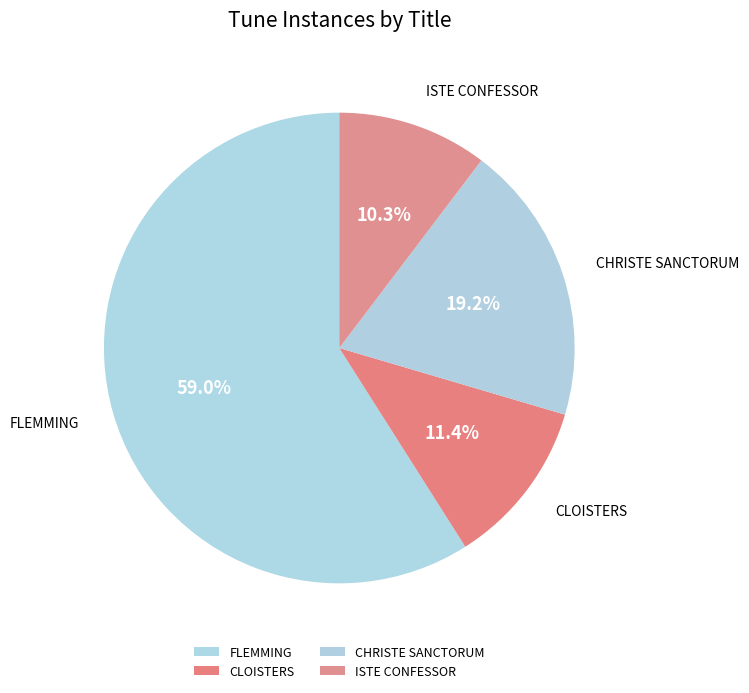

What percentage is the CHRISTE SANCTORUM slice, to the nearest percent?

19%